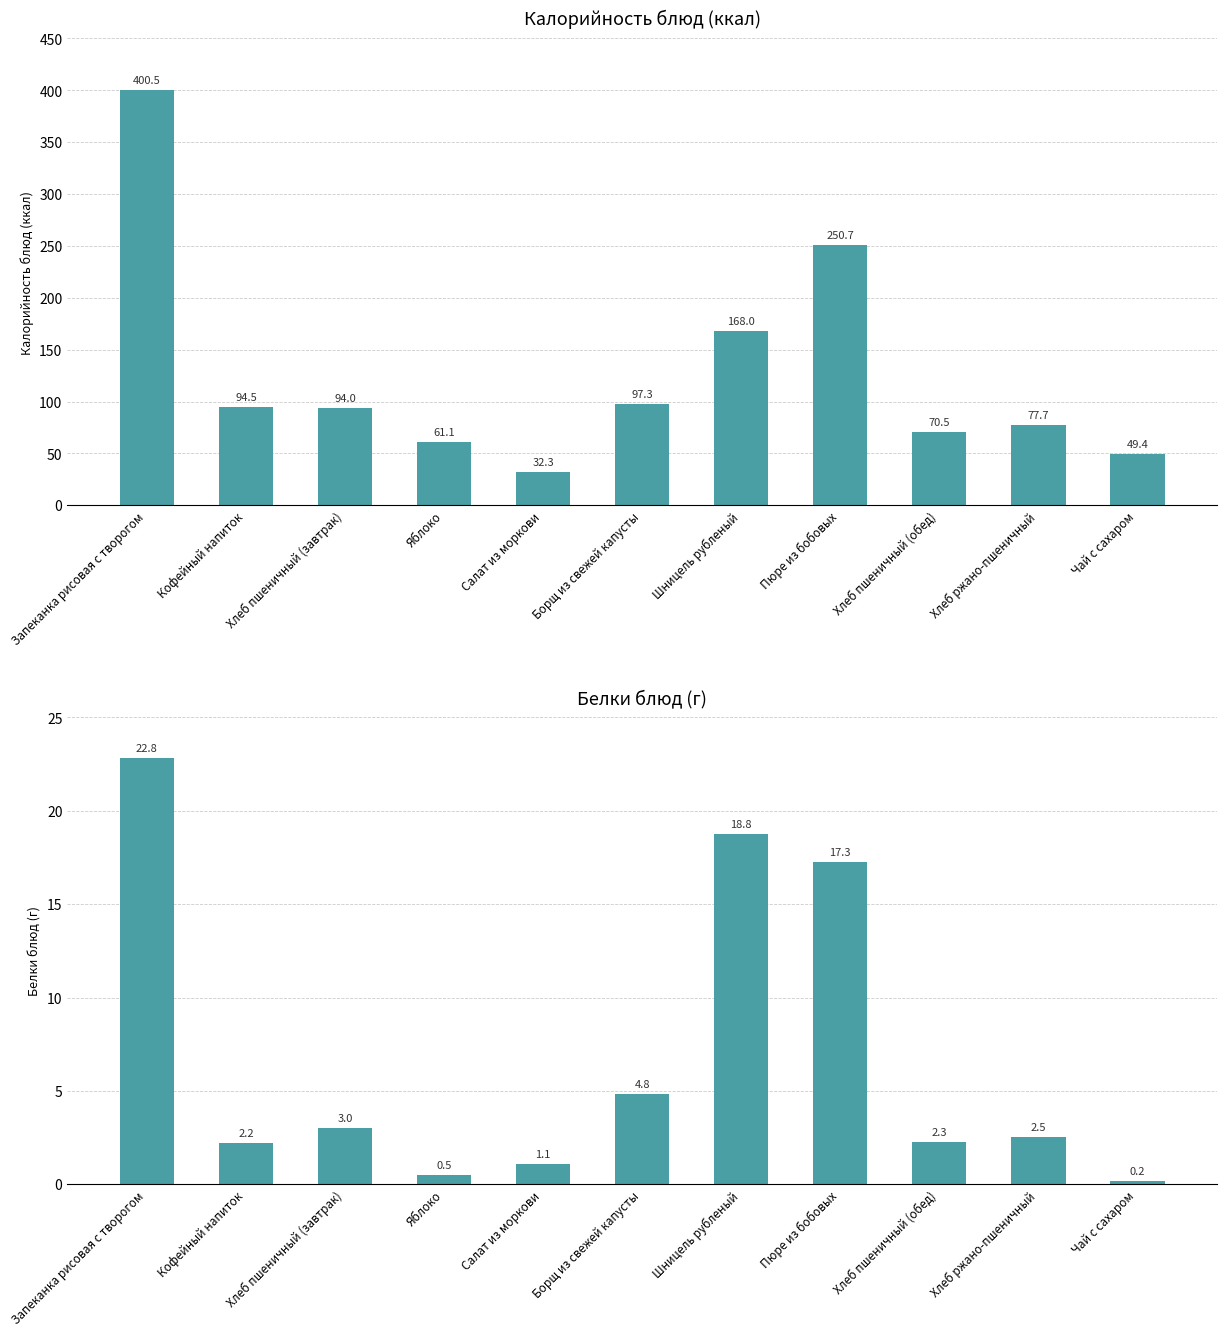

How many bars are there in each group?

2